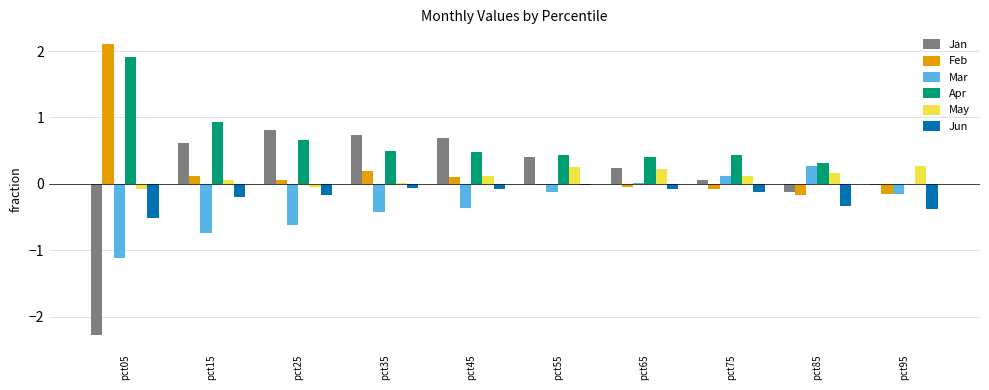

What is the greatest value displayed?

2.1